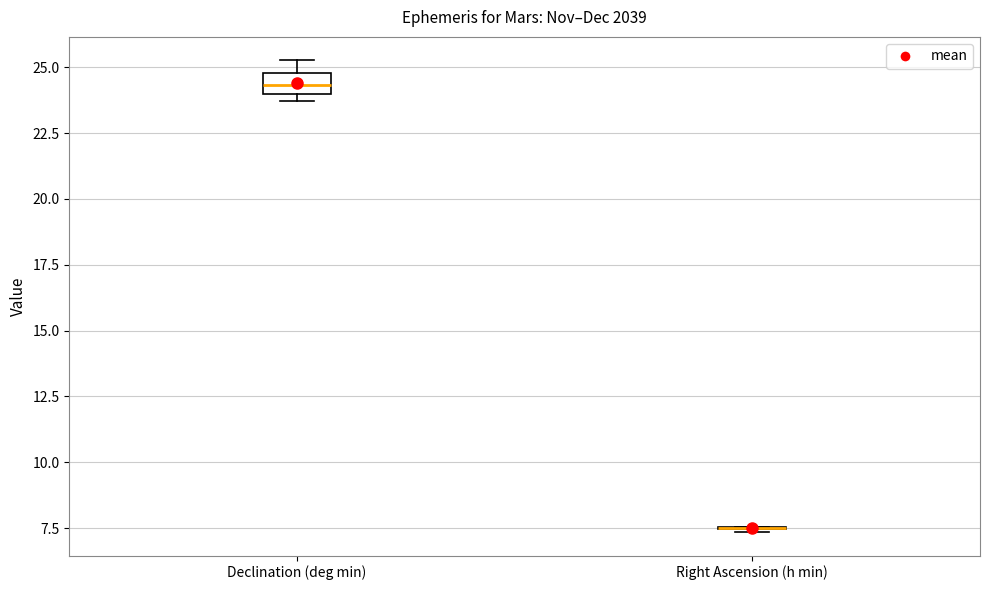

Which box is the tallest, from its lower edge to its upper edge?

Declination (deg min)